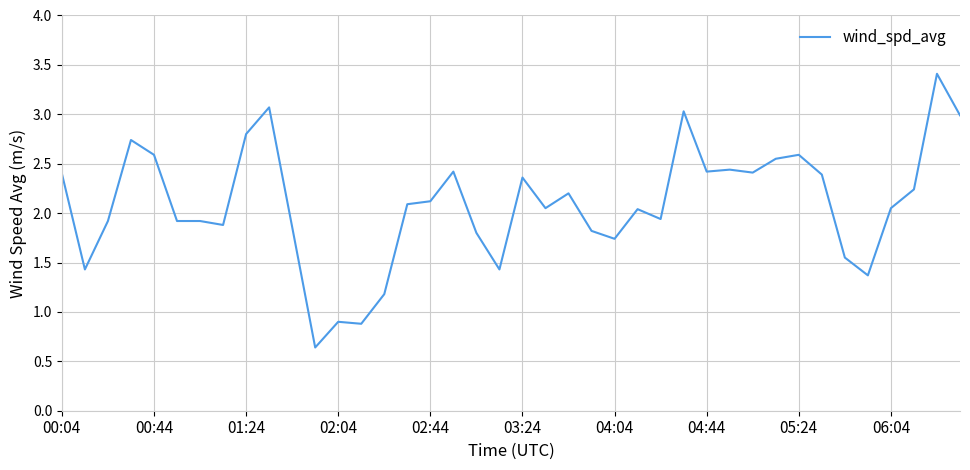

What is the difference between the maximum and minimum values?

2.8